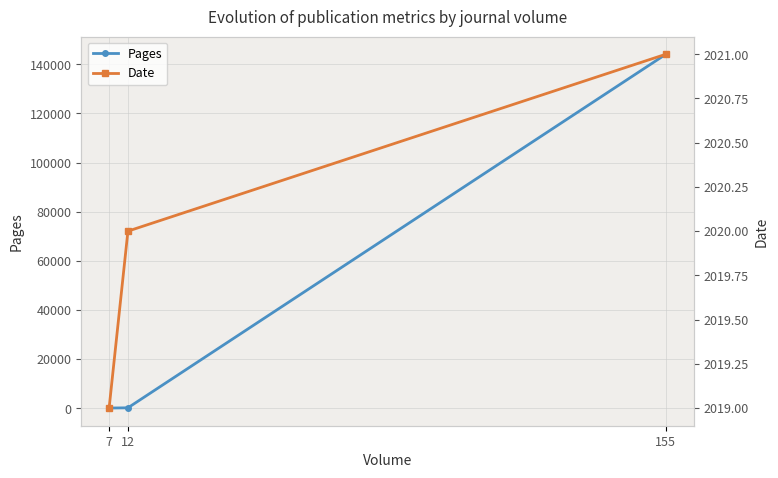

Rank the categories by Date value from highest to lowest.

155, 12, 7